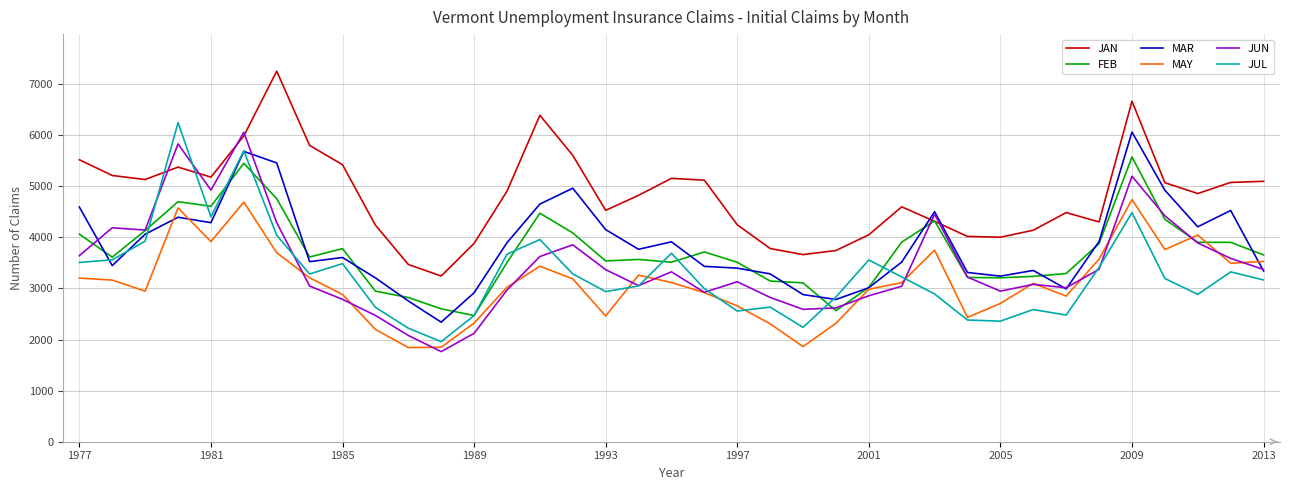

Which series has the largest total across all categories?

JAN